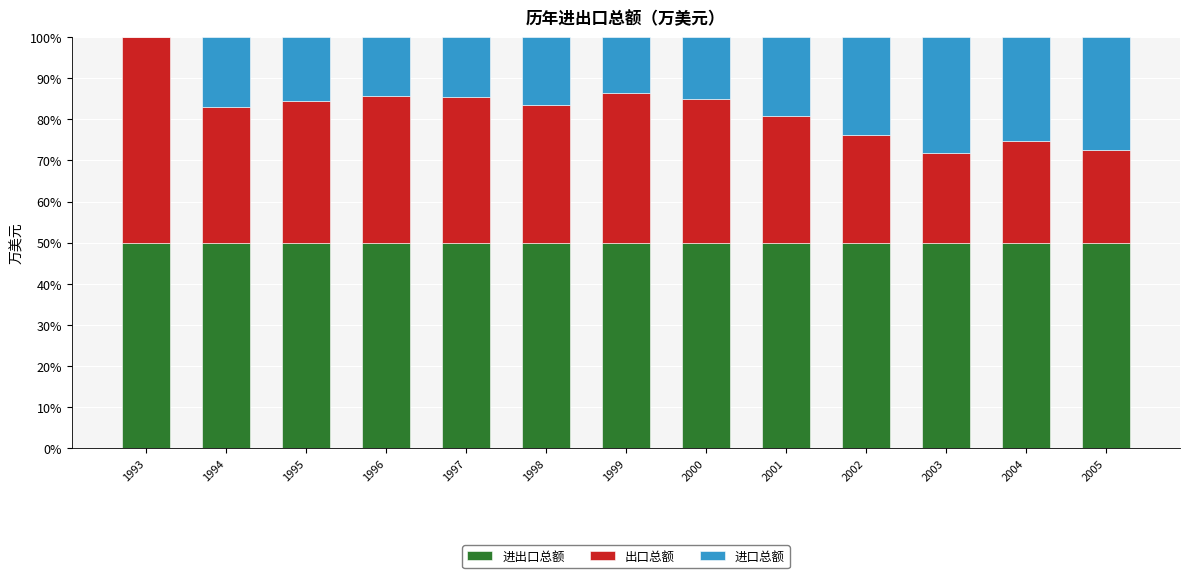

What is the total value across all series at 2005?

100.0